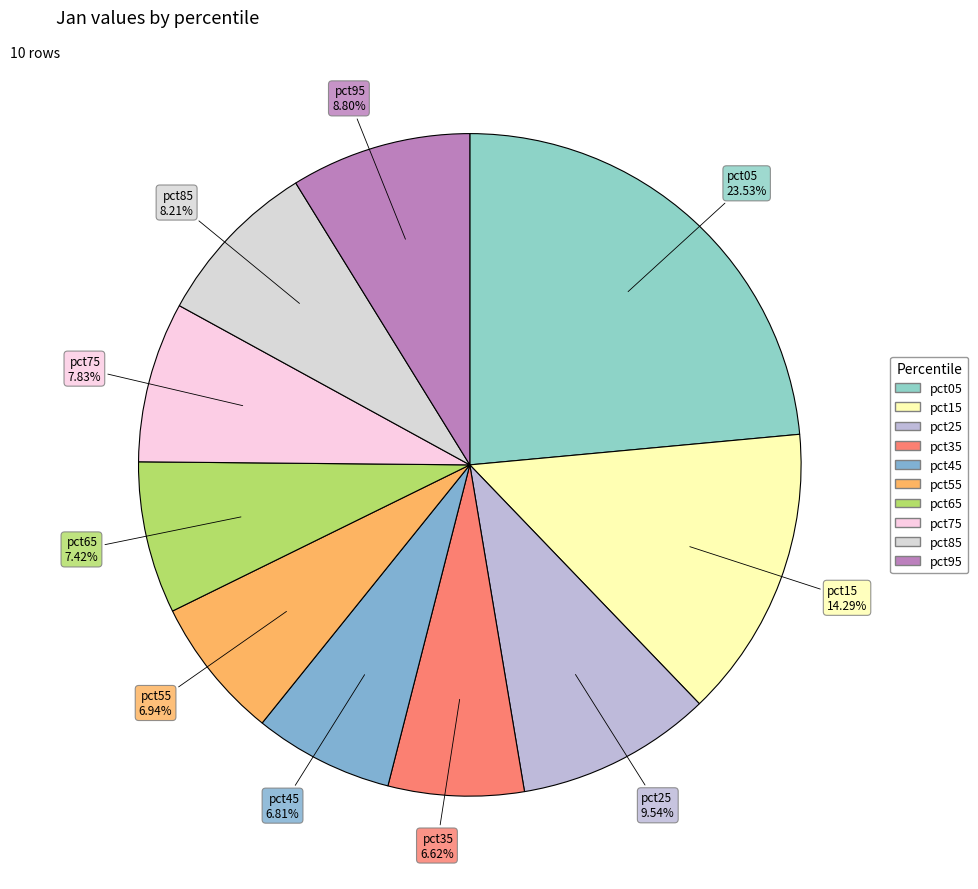

To the nearest percent, what is the difference between the pct15 and pct65 slice percentages?

7%